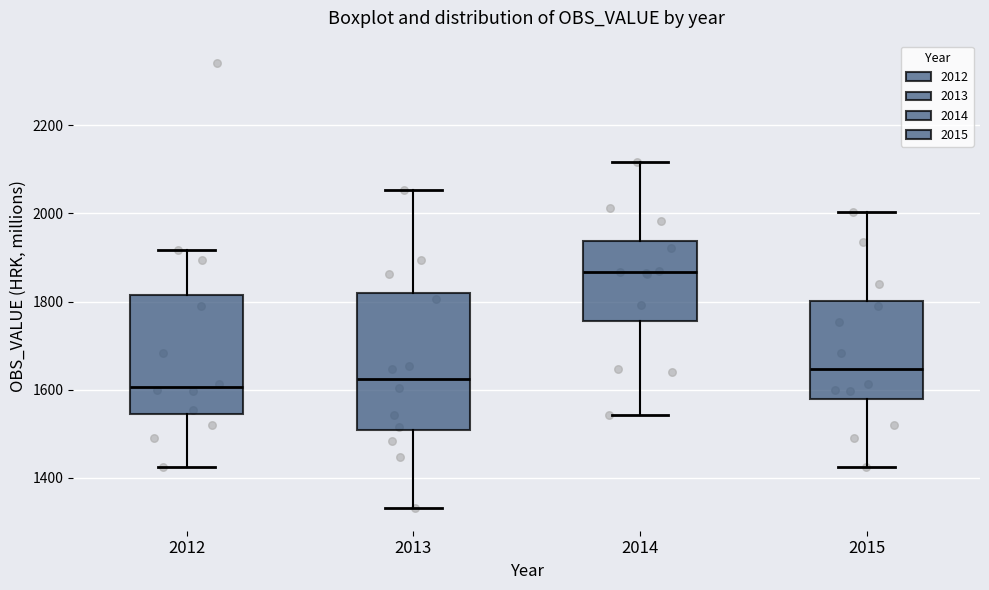

Reading left to right, read every box against the y-axis: the position of its median line, the range the box covers, and the ends of its whiskers. The values are not printed on the chart, so give them approximately, as read against the axis.

2012: median 1600, box 1540 to 1820, whiskers 1420 to 1920
2013: median 1620, box 1500 to 1820, whiskers 1340 to 2060
2014: median 1860, box 1760 to 1940, whiskers 1540 to 2120
2015: median 1640, box 1580 to 1800, whiskers 1420 to 2000